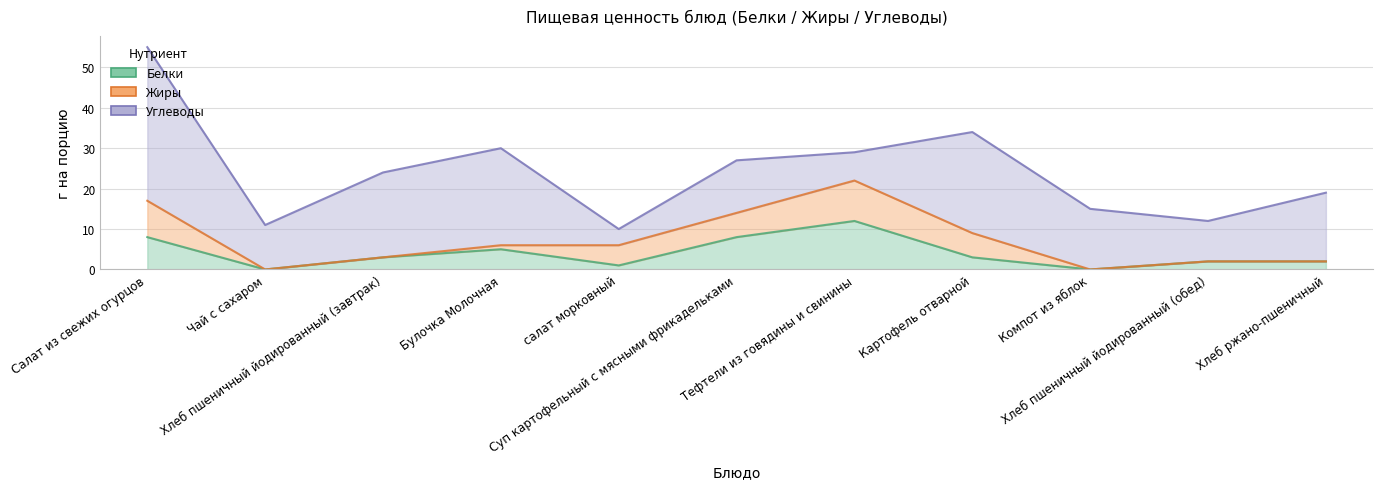

Between Хлеб ржано-пшеничный and Чай с сахаром, which is larger?

Хлеб ржано-пшеничный